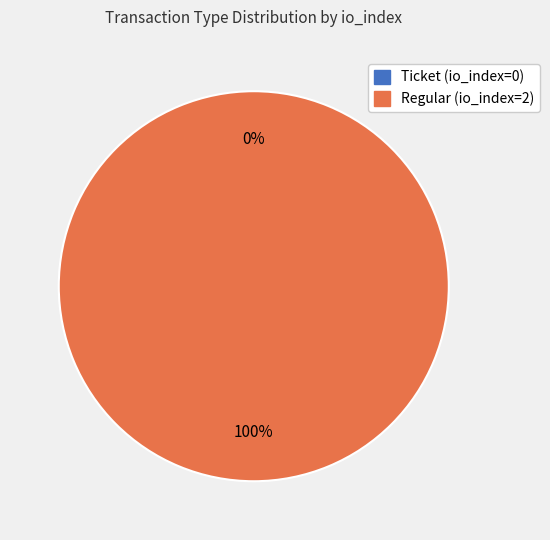

Which has a higher value, Regular (io_index=2) or Ticket (io_index=0)?

Regular (io_index=2)